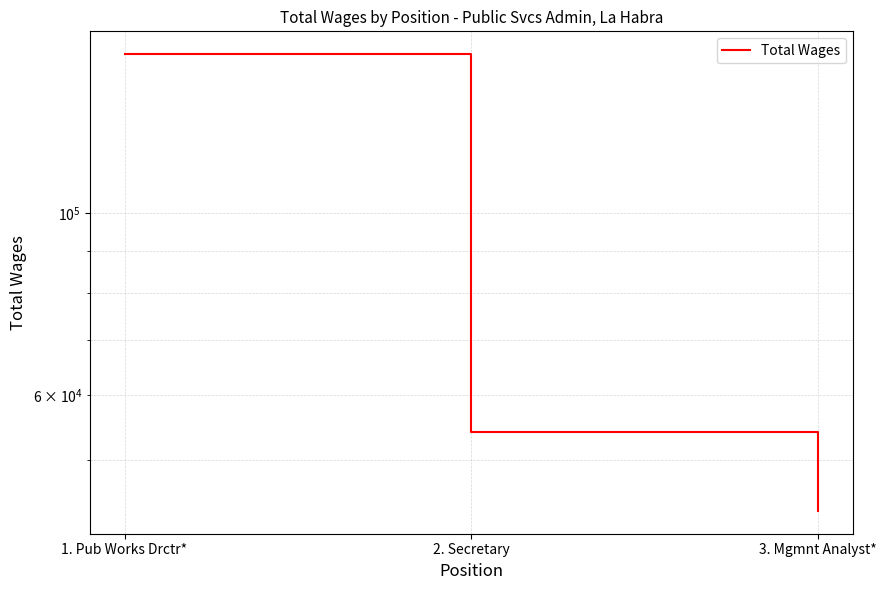

Read the value at 2. Secretary.

54058